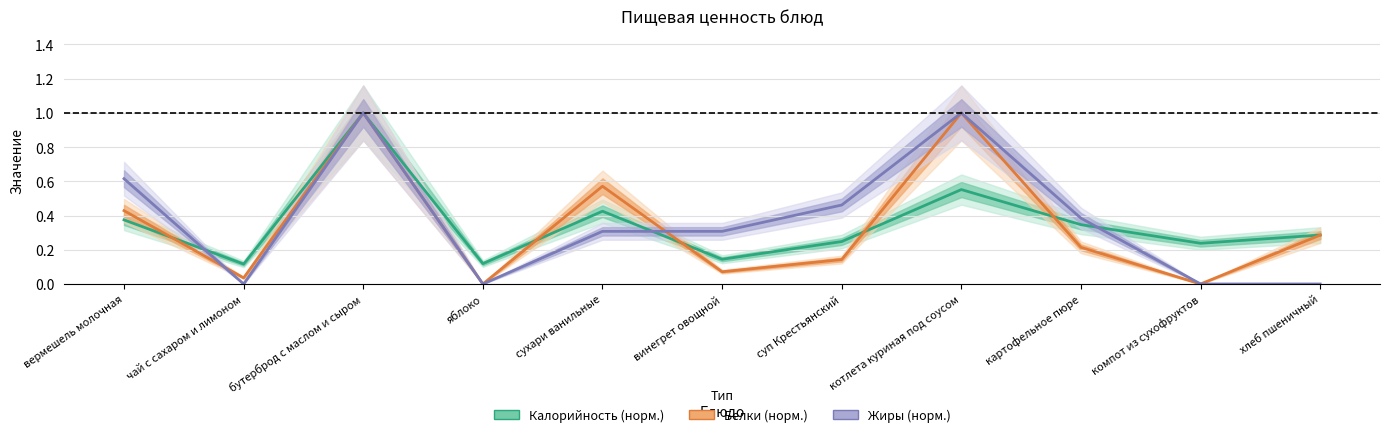

Reading left to right, list all the values displayed in this chart.

Калорийность: вермешель молочная=0.4	чай с сахаром и лимоном=0.1	бутерброд с маслом и сыром=1.0	яблоко=0.1	сухари ванильные=0.4	винегрет овощной=0.1	суп Крестьянский=0.2	котлета куриная под соусом=0.6	картофельное пюре=0.3	компот из сухофруктов=0.2	хлеб пшеничный=0.3
Белки: вермешель молочная=0.4	чай с сахаром и лимоном=0.0	бутерброд с маслом и сыром=1.0	яблоко=0.0	сухари ванильные=0.6	винегрет овощной=0.1	суп Крестьянский=0.1	котлета куриная под соусом=1.0	картофельное пюре=0.2	компот из сухофруктов=0.0	хлеб пшеничный=0.3
Жиры: вермешель молочная=0.6	чай с сахаром и лимоном=0.0	бутерброд с маслом и сыром=1.0	яблоко=0.0	сухари ванильные=0.3	винегрет овощной=0.3	суп Крестьянский=0.5	котлета куриная под соусом=1.0	картофельное пюре=0.4	компот из сухофруктов=0.0	хлеб пшеничный=0.0